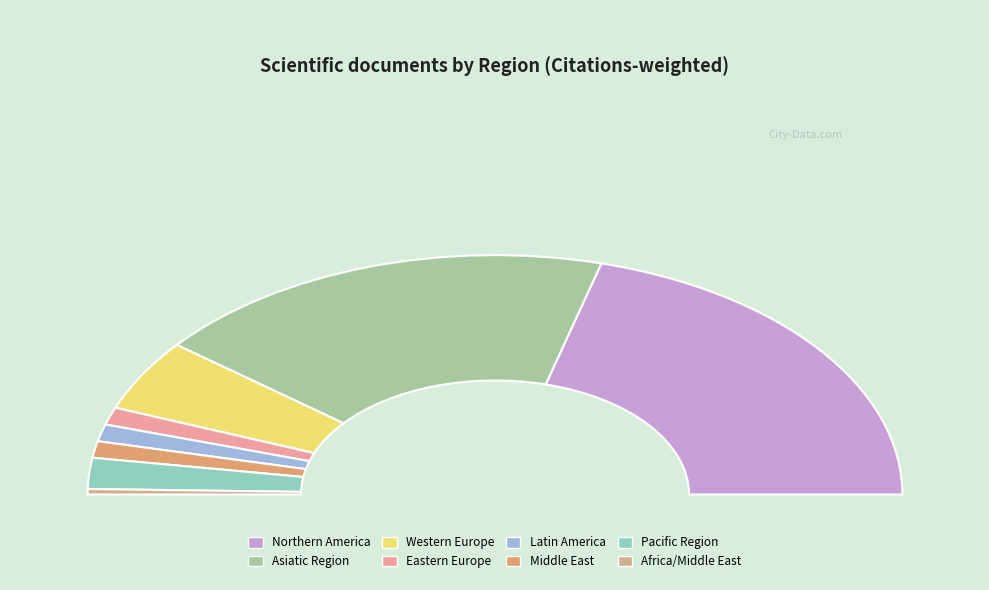

Does any single category account for the majority?

No